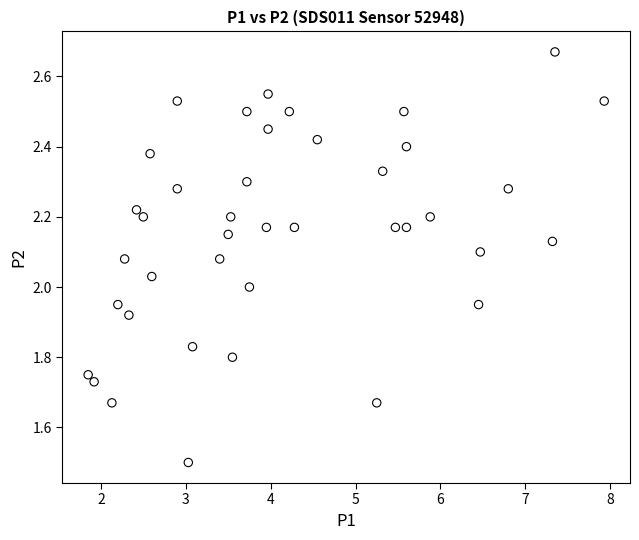

What is the range of X values (max minus min)?

6.1